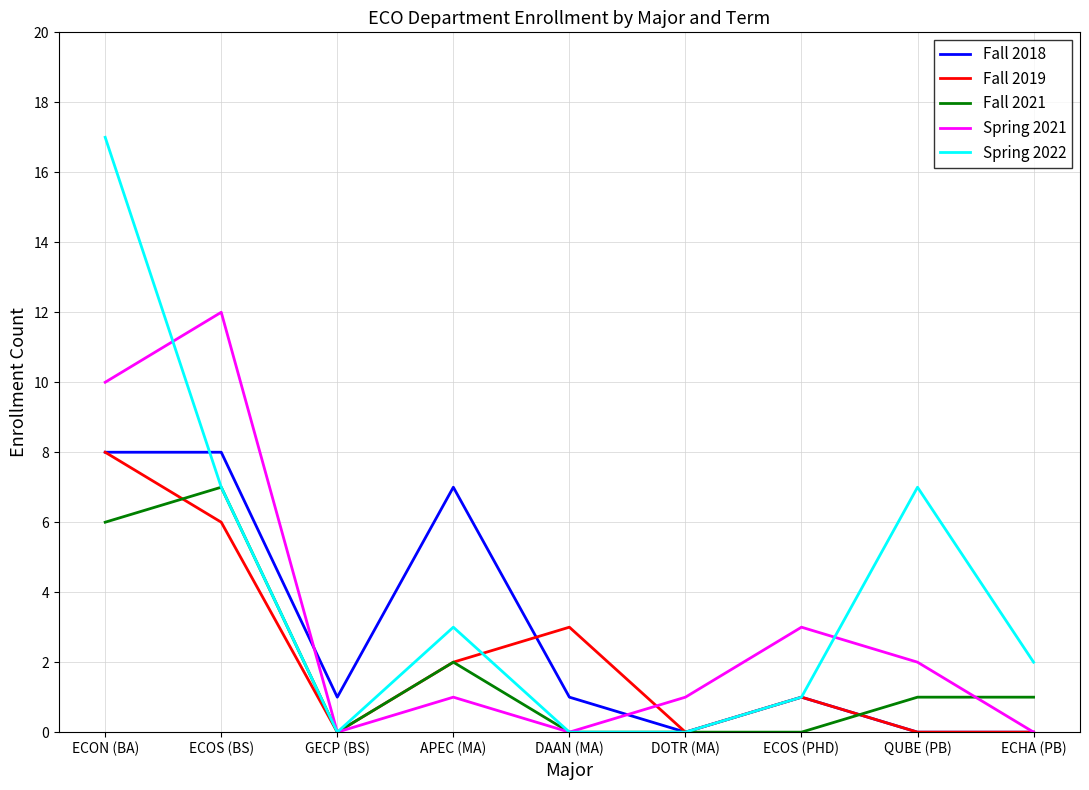

The Fall 2021 series shows 2 at ECOS (PHD). True or false?

False